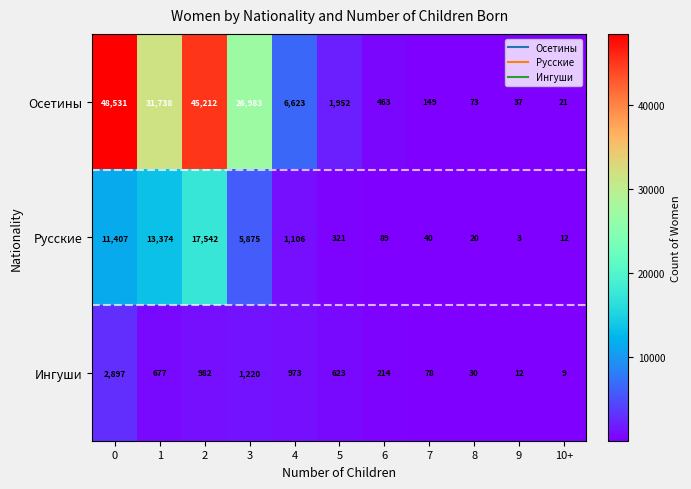

How many series are shown in this chart?

3